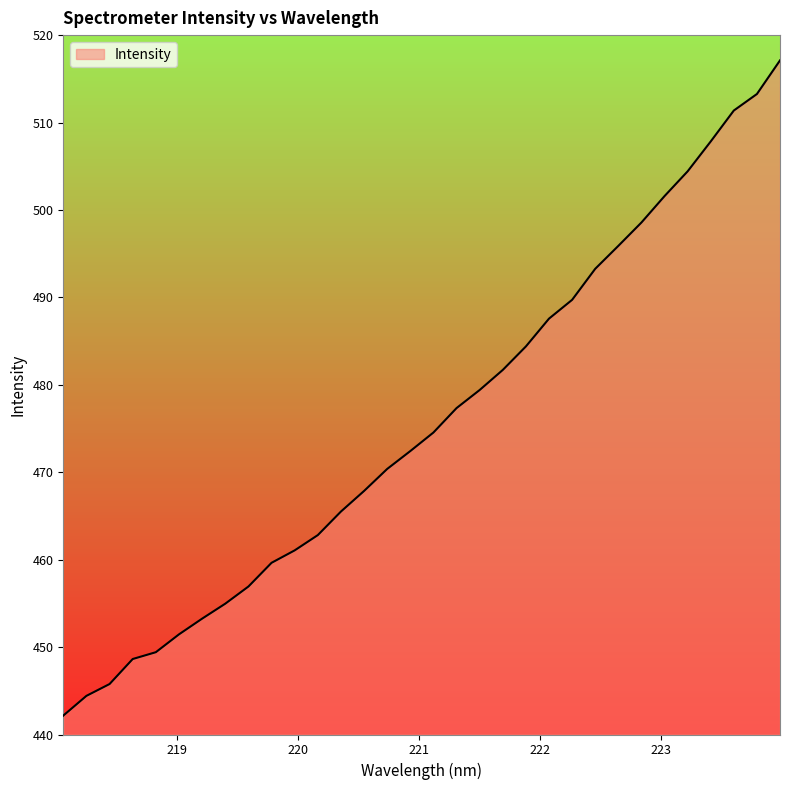

What is the greatest value displayed?

517.1